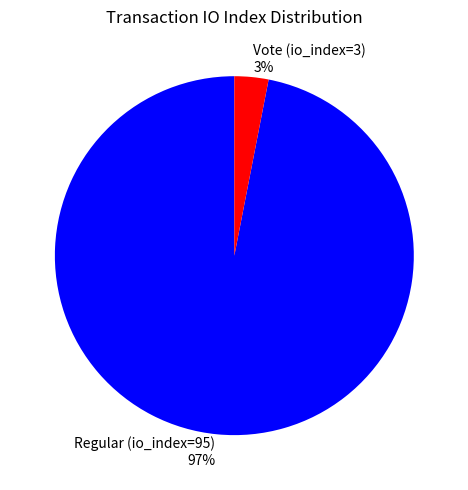

Is it true that Regular (io_index=95) is 97% of the pie?

True